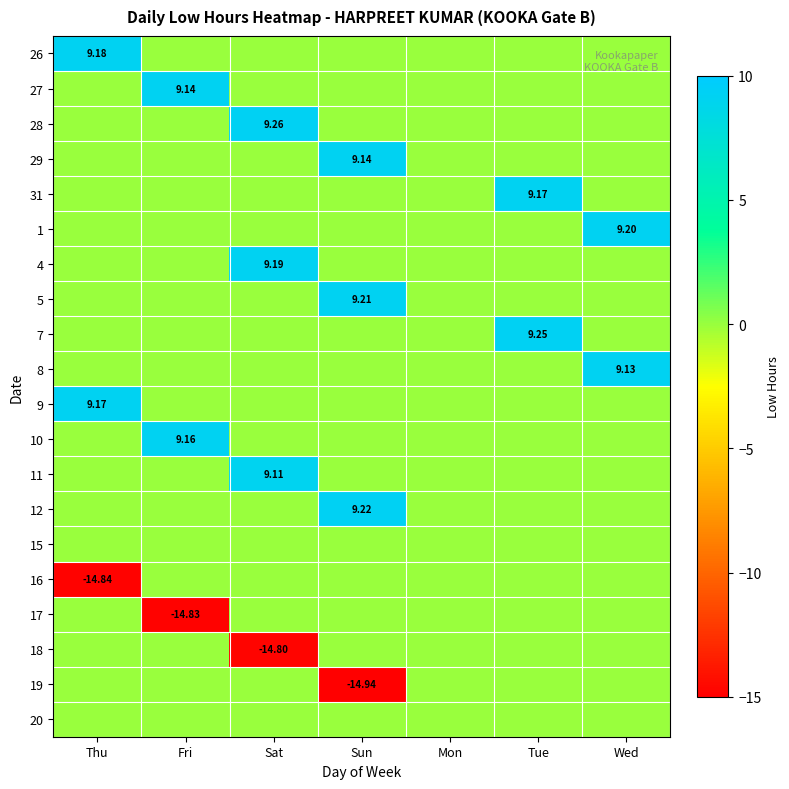

Count the 12 values in the range 0 to 1.

6